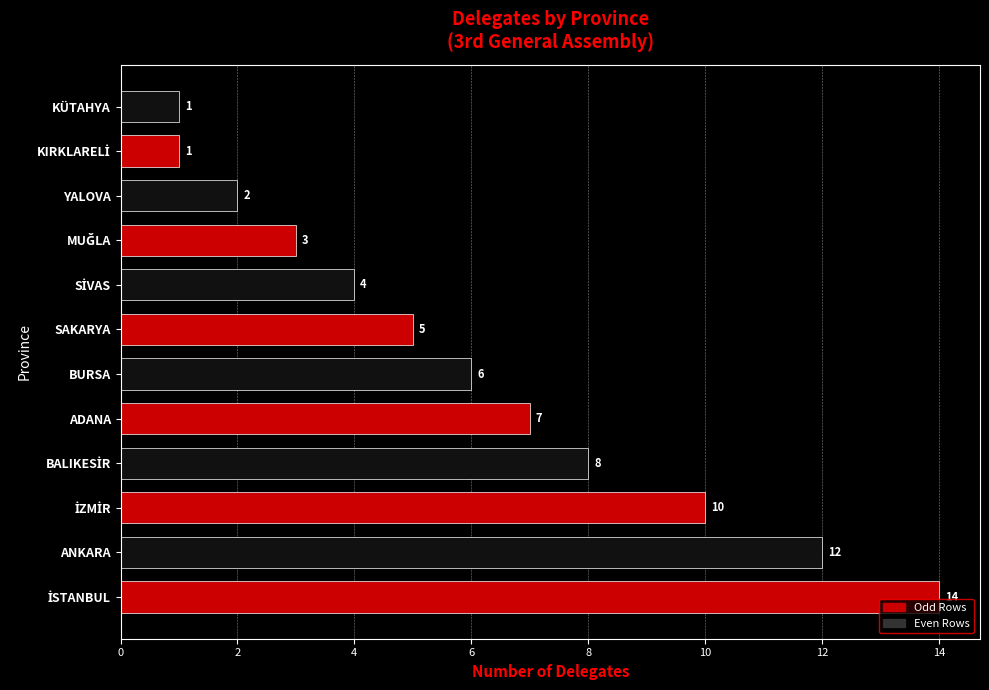

What is the average value?

6